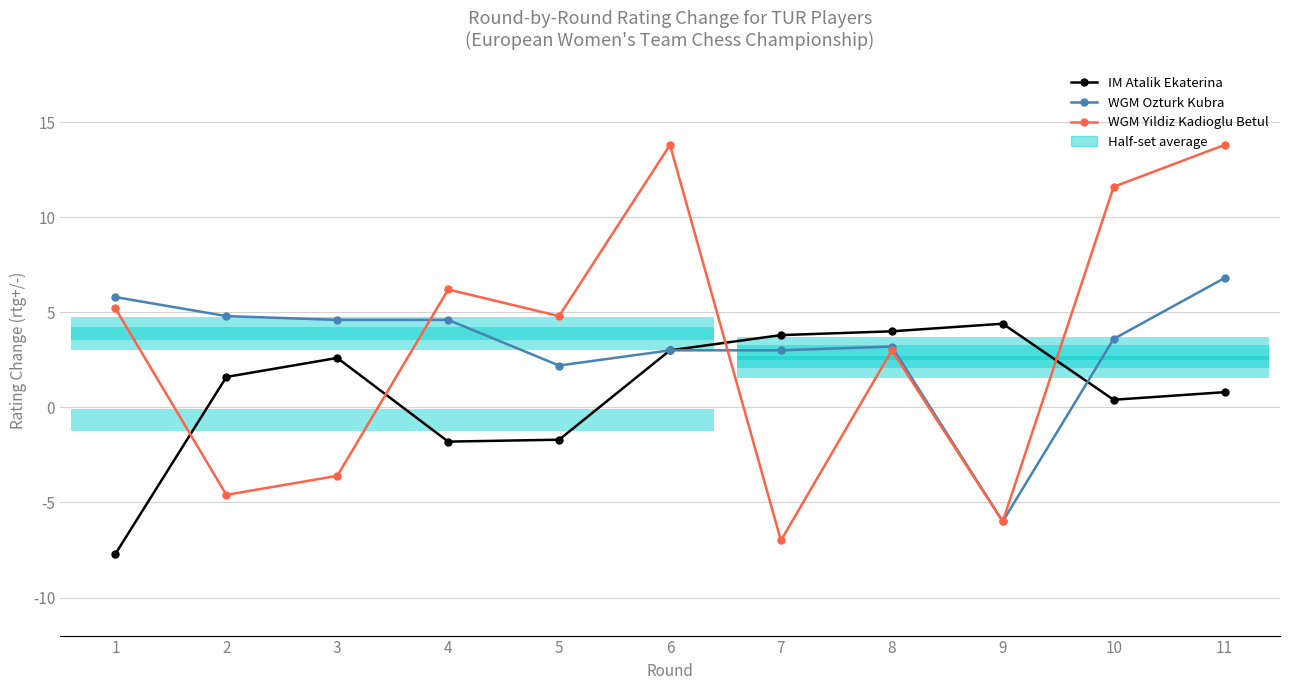

Reading left to right, extract all data points from this chart.

IM Atalik Ekaterina: 1=-7.7	2=1.6	3=2.6	4=-1.8	5=-1.7	6=3.0	7=3.8	8=4.0	9=4.4	10=0.4	11=0.8
WGM Ozturk Kubra: 1=5.8	2=4.8	3=4.6	4=4.6	5=2.2	6=3.0	7=3.0	8=3.2	9=-6.0	10=3.6	11=6.8
WGM Yildiz Kadioglu Betul: 1=5.2	2=-4.6	3=-3.6	4=6.2	5=4.8	6=13.8	7=-7.0	8=3.0	9=-6.0	10=11.6	11=13.8